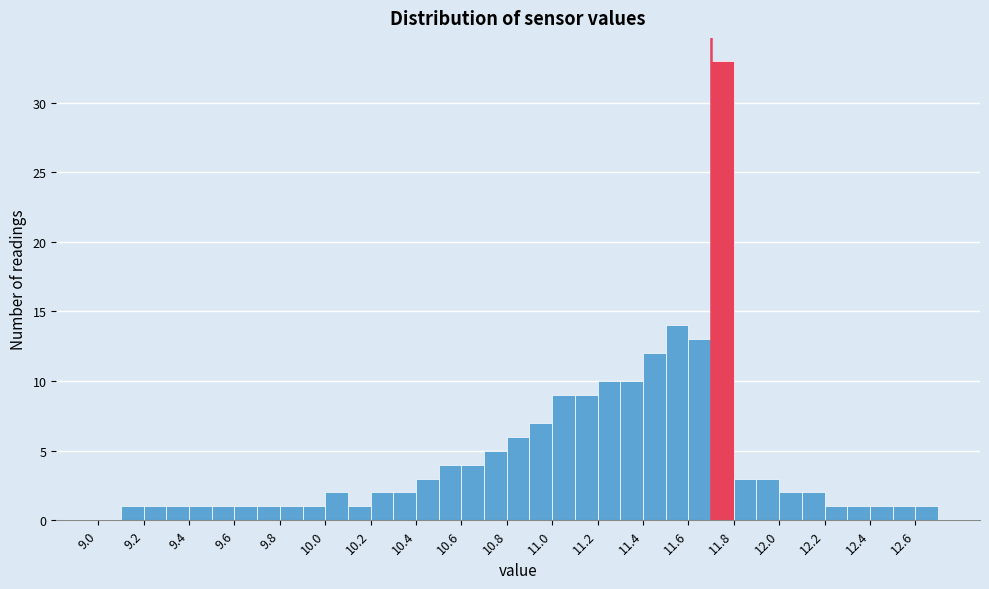

Reading left to right, transcribe this chart: for each bar, give the range it covers on the x-axis and its height. The values are not printed on the chart, so give them approximately, as read against the axis.

9.0 to 9.1: 0
9.1 to 9.2: 1
9.2 to 9.3: 1
9.3 to 9.4: 1
9.4 to 9.5: 1
9.5 to 9.6: 1
9.6 to 9.7: 1
9.7 to 9.8: 1
9.8 to 9.9: 1
9.9 to 10.0: 1
10.0 to 10.1: 2
10.1 to 10.2: 1
10.2 to 10.3: 2
10.3 to 10.4: 2
10.4 to 10.5: 3
10.5 to 10.6: 4
10.6 to 10.7: 4
10.7 to 10.8: 5
10.8 to 10.9: 6
10.9 to 11.0: 7
11.0 to 11.1: 9
11.1 to 11.2: 9
11.2 to 11.3: 10
11.3 to 11.4: 10
11.4 to 11.5: 12
11.5 to 11.6: 14
11.6 to 11.7: 13
11.7 to 11.8: 33
11.8 to 11.9: 3
11.9 to 12.0: 3
12.0 to 12.1: 2
12.1 to 12.2: 2
12.2 to 12.3: 1
12.3 to 12.4: 1
12.4 to 12.5: 1
12.5 to 12.6: 1
12.6 to 12.7: 1